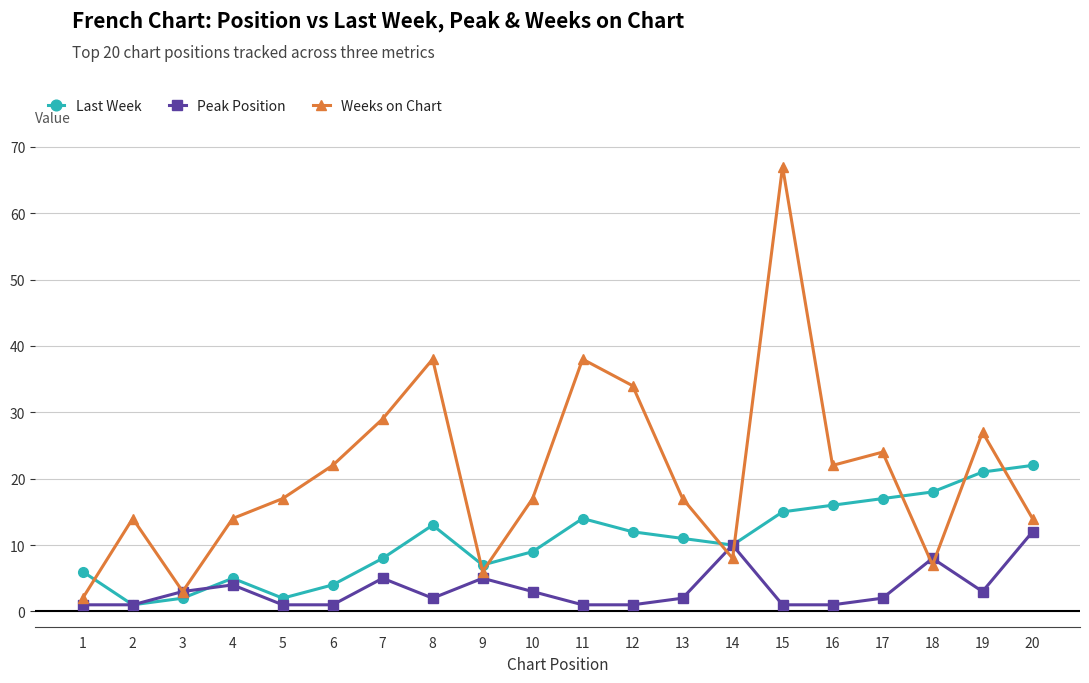

List the series in order of their peak value, lowest first.

Peak Position, Last Week, Weeks on Chart